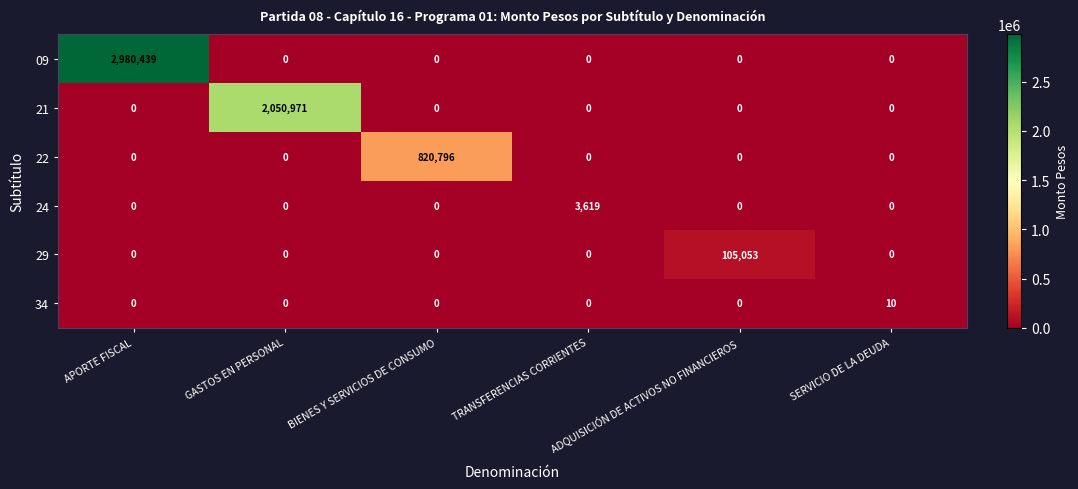

What is the spread (max minus min) of values at ADQUISICIÓN DE ACTIVOS NO FINANCIEROS?

105053